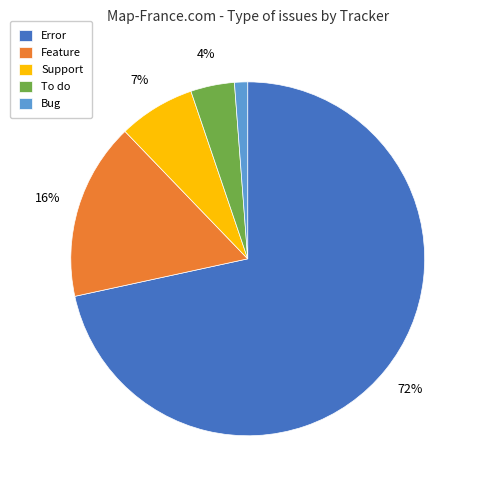

Which slice is the smallest?

Bug